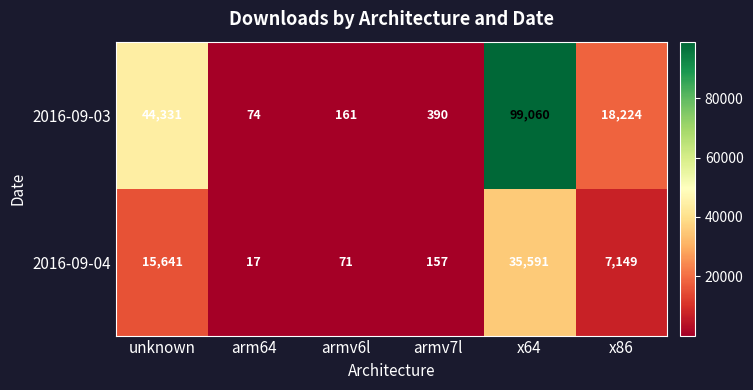

Which series has the largest total across all categories?

2016-09-03